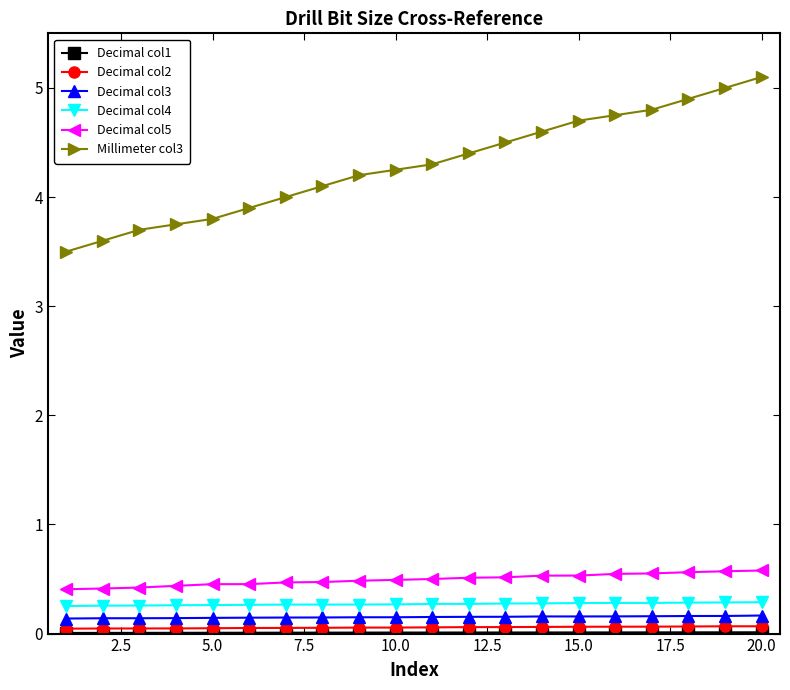

What is the greatest value displayed?

5.1